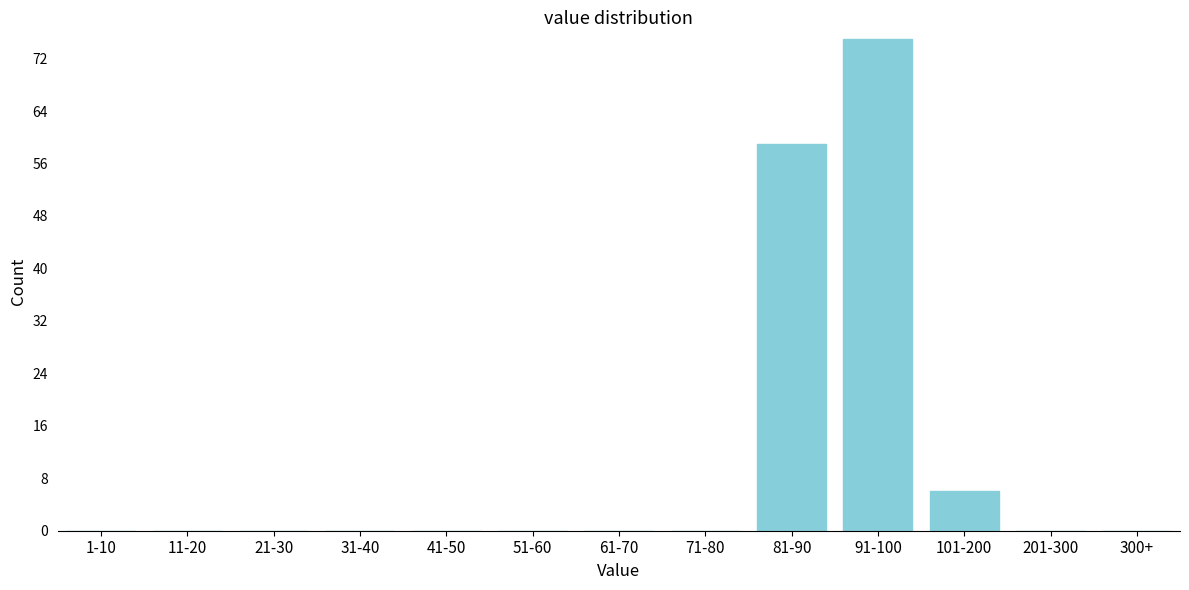

Reading left to right, extract all data points from this chart.

1-10=0	11-20=0	21-30=0	31-40=0	41-50=0	51-60=0	61-70=0	71-80=0	81-90=59	91-100=75	101-200=6	201-300=0	300+=0